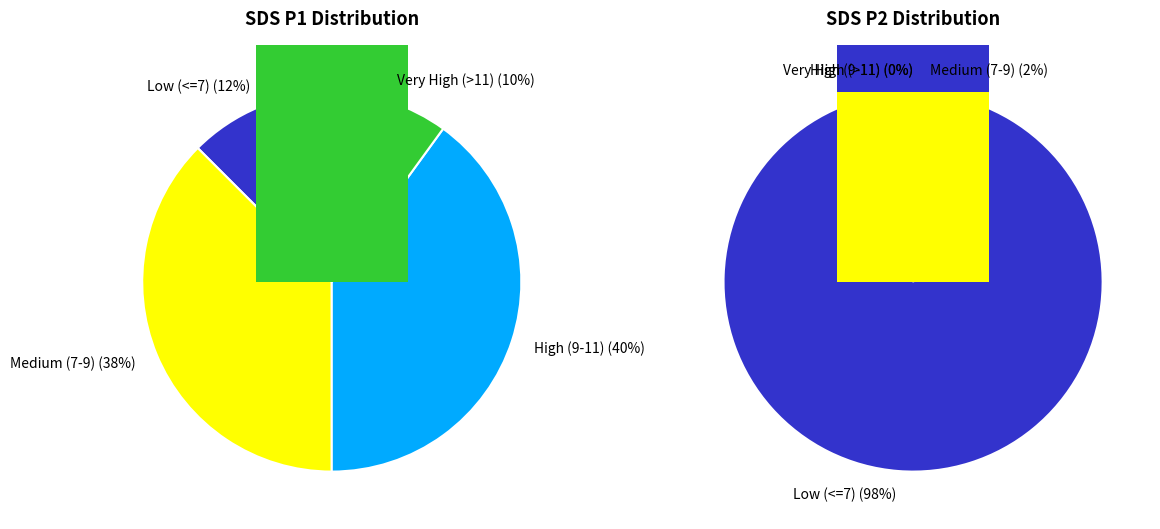

Between 35 and 24, which is larger?

35